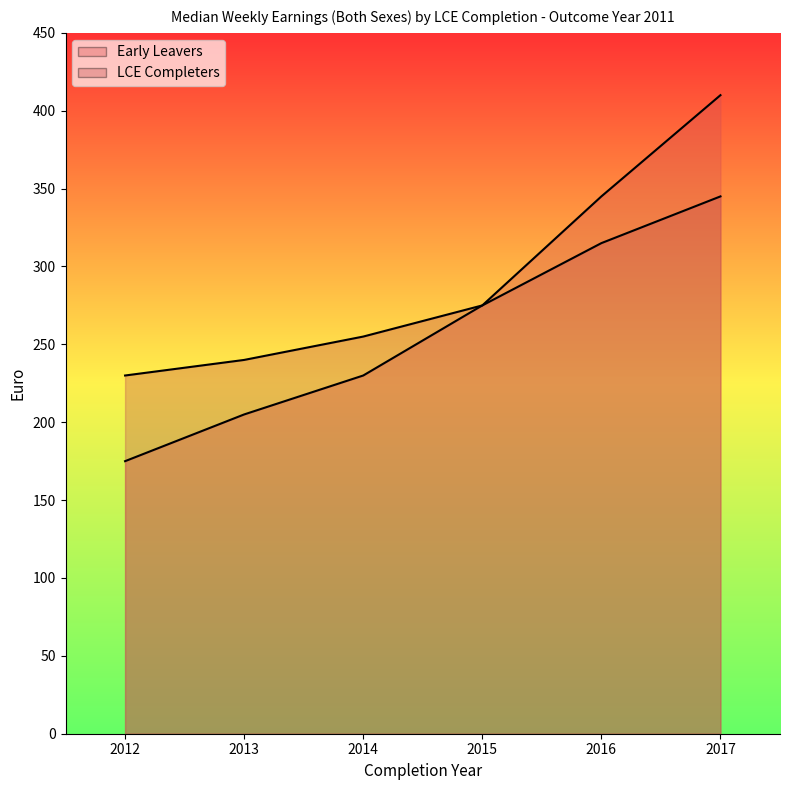

True or false: LCE Completers has more than 1 points higher than both neighbors.

False